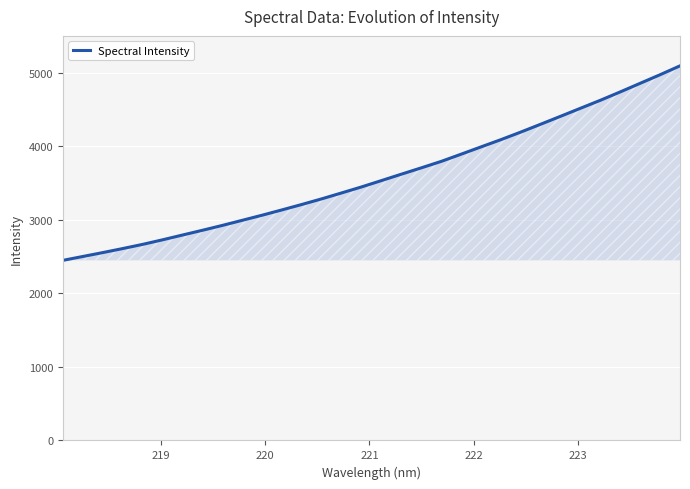

What is the smallest value displayed?

2448.9